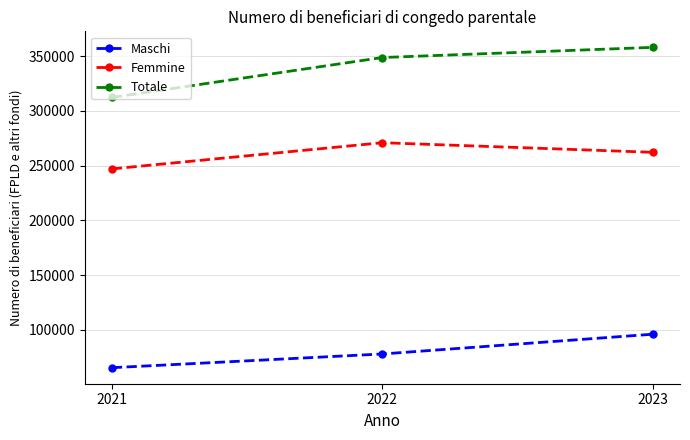

What is the lowest value of the Totale series?

312357